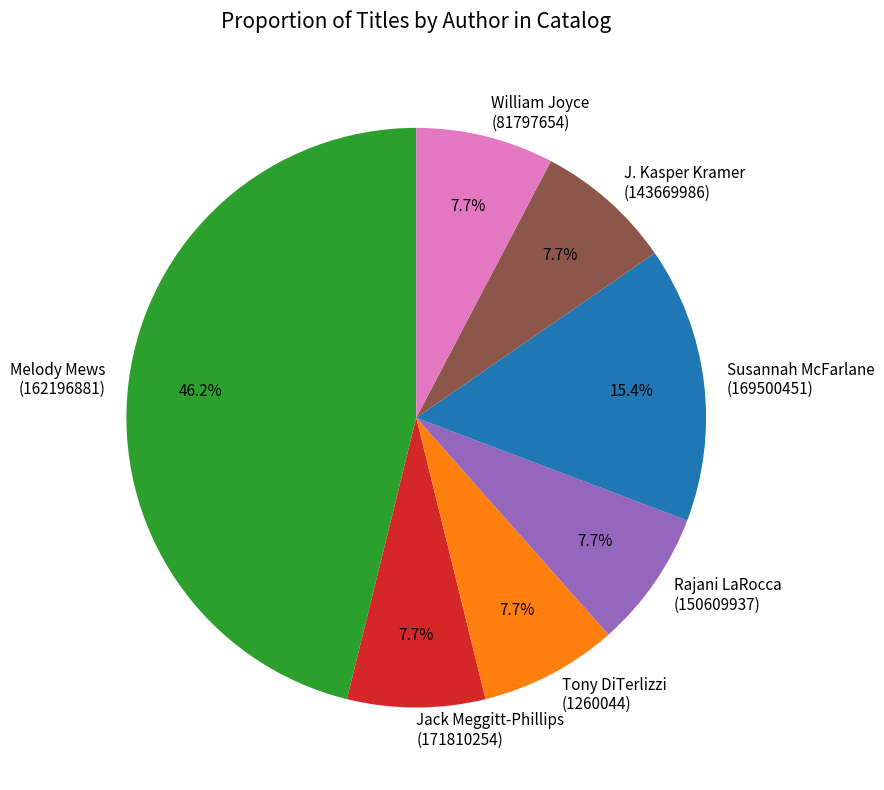

How much of the chart is everything except Jack Meggitt-Phillips (171810254)?

92.3%